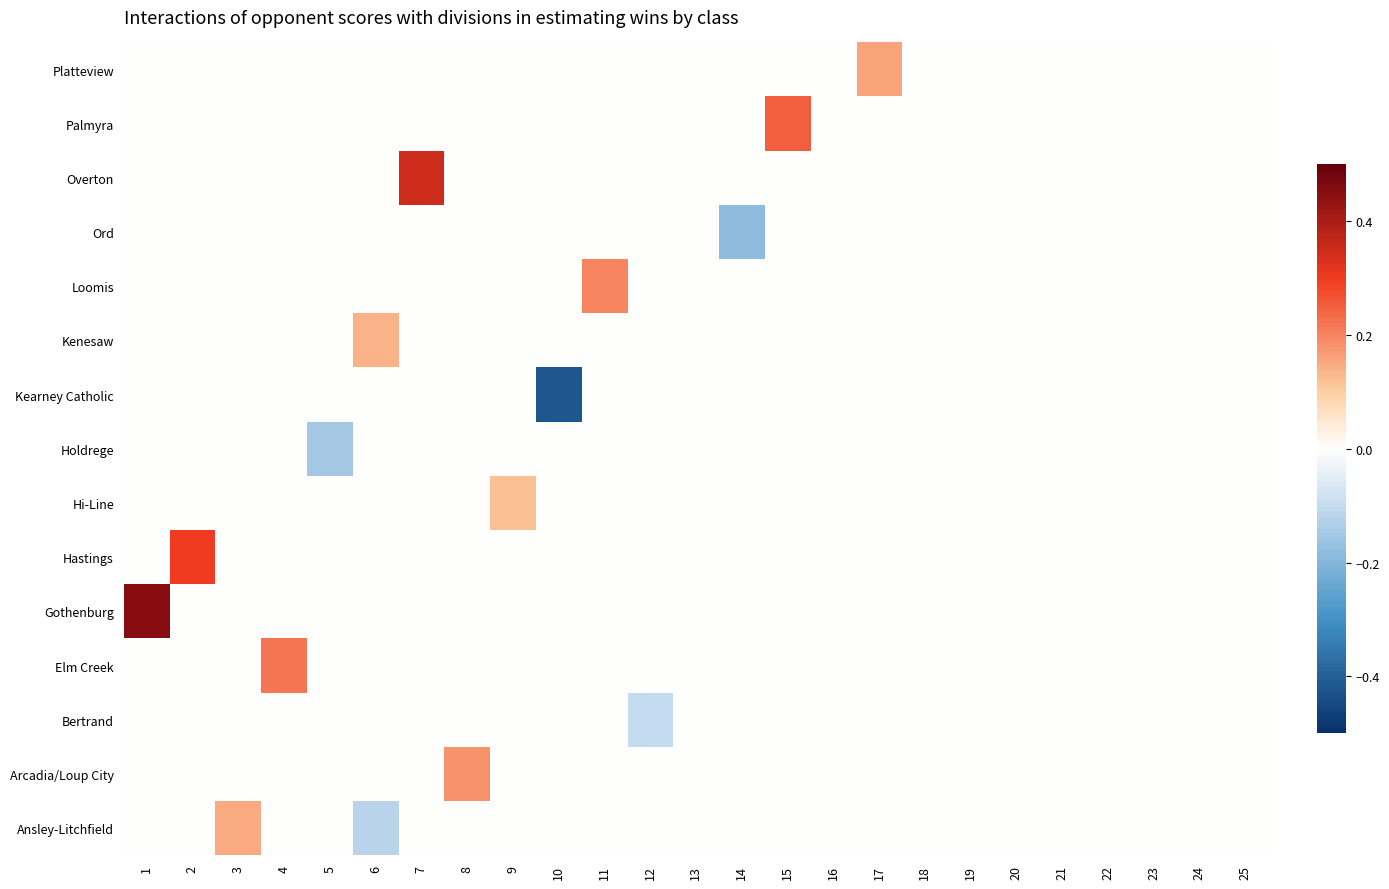

Which has a higher value, 23 or 3?

3